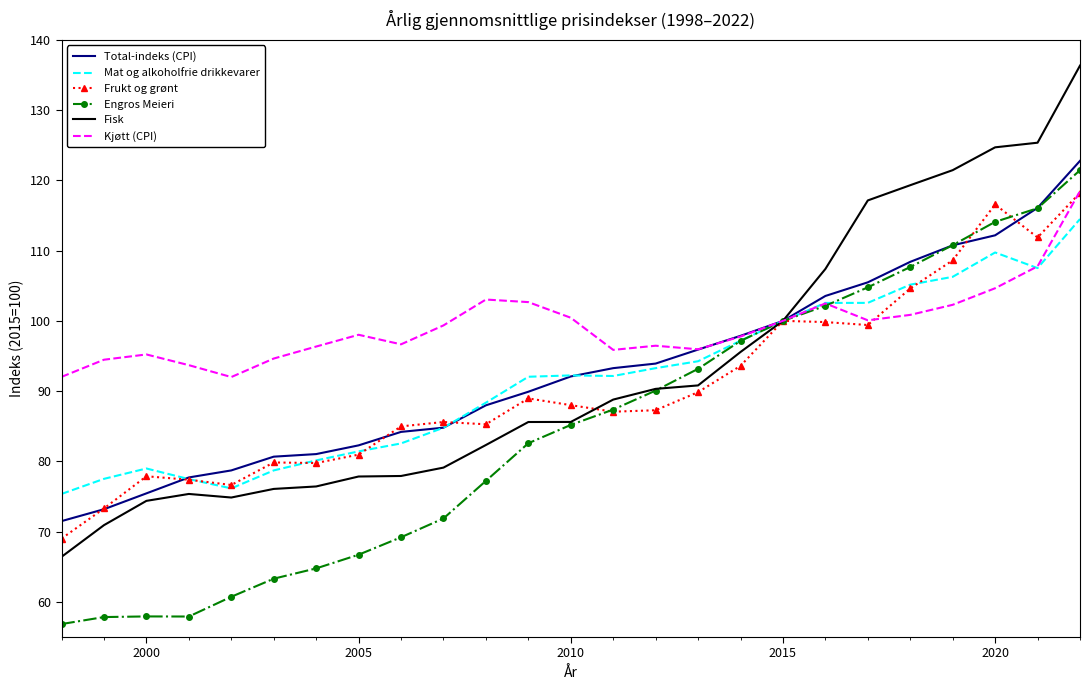

Count the number of categories in the chart.

25